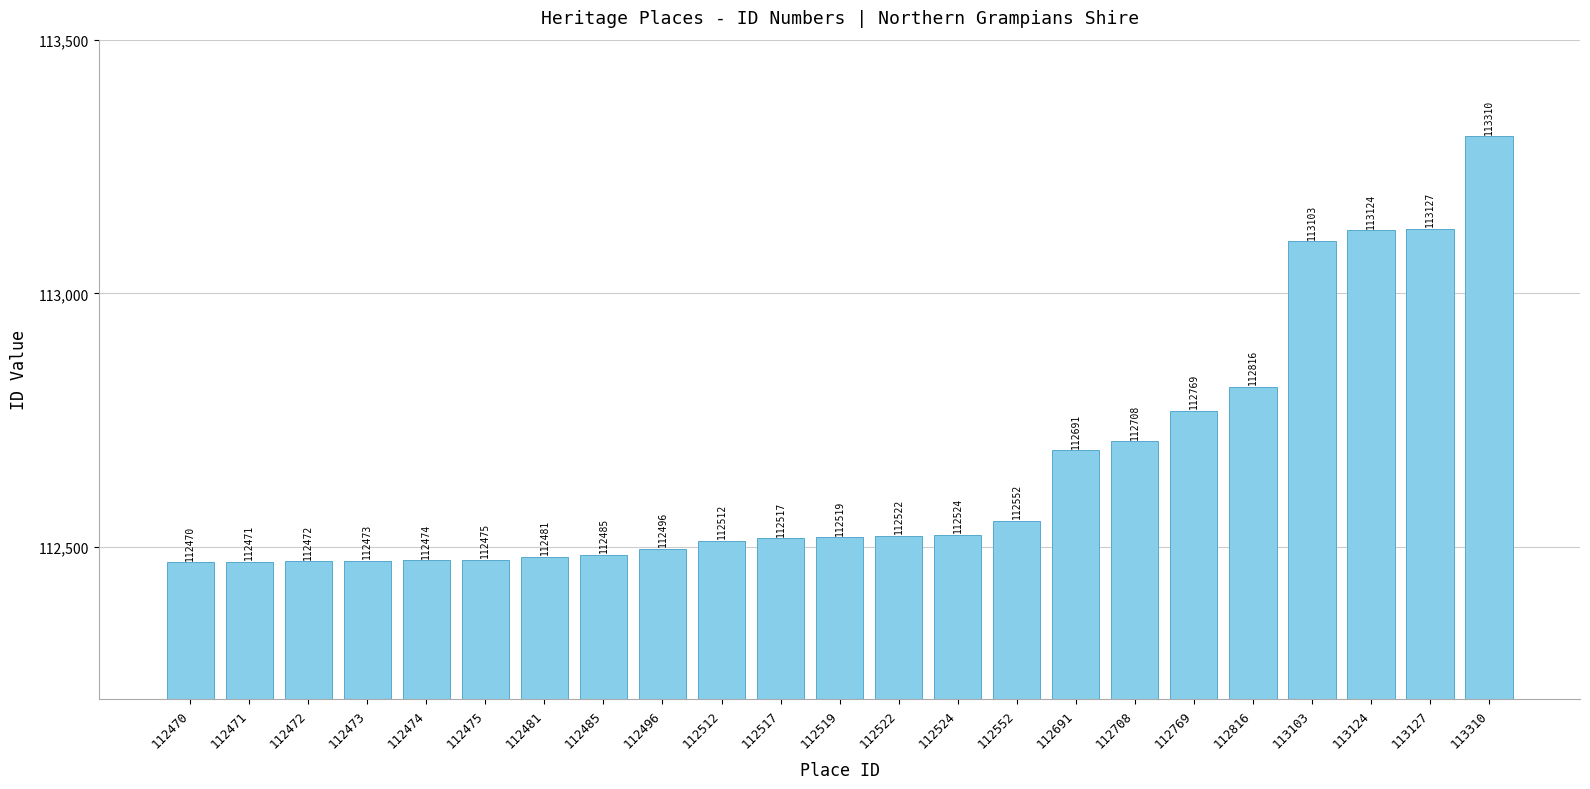

Rank the categories by value from lowest to highest.

112470, 112471, 112472, 112473, 112474, 112475, 112481, 112485, 112496, 112512, 112517, 112519, 112522, 112524, 112552, 112691, 112708, 112769, 112816, 113103, 113124, 113127, 113310